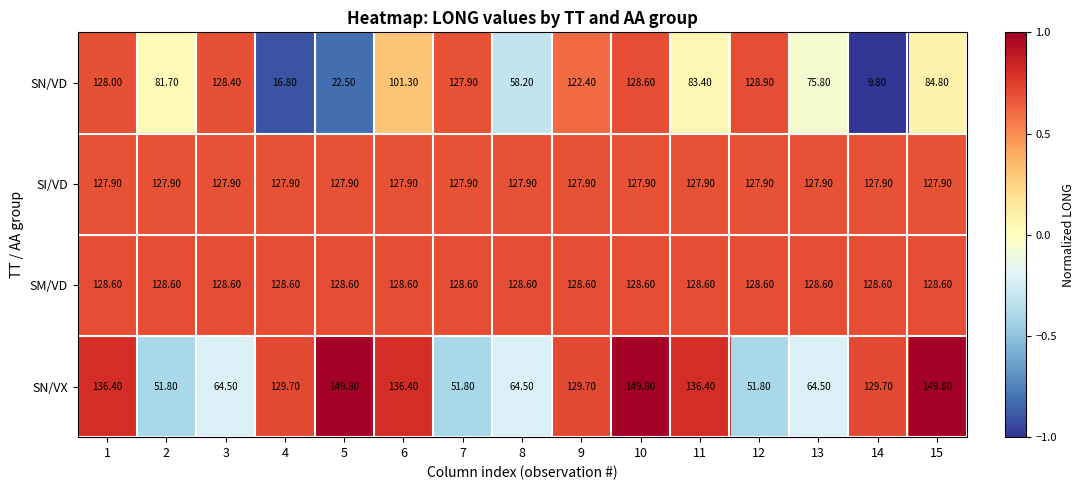

What is the average value of the SM/VD series?

128.6